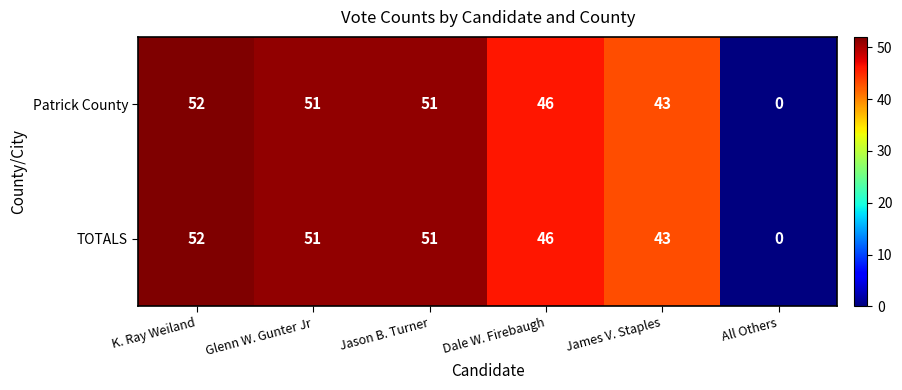

How many distinct data groups are displayed?

2